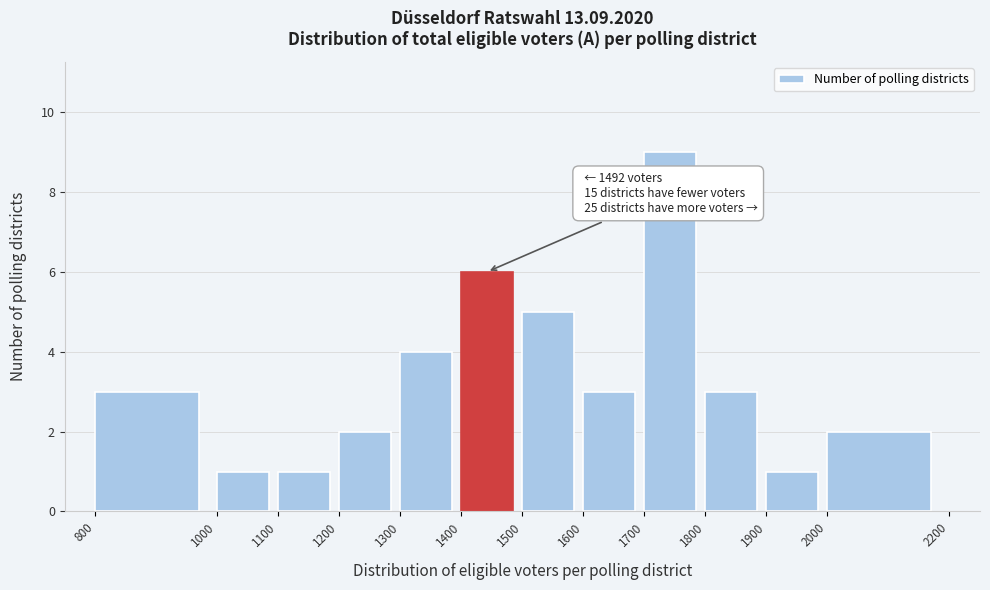

Over which range of the x-axis is the bar tallest?

1700 to 1800